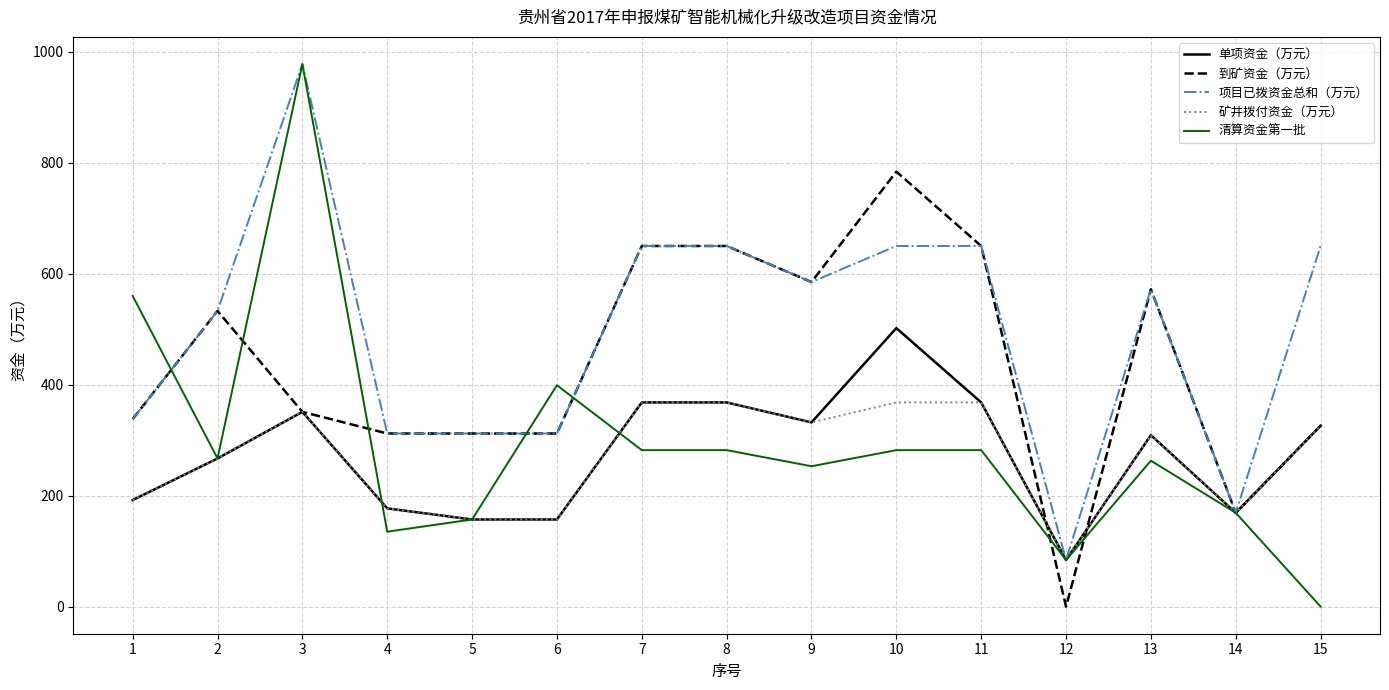

What is the greatest value displayed?

978